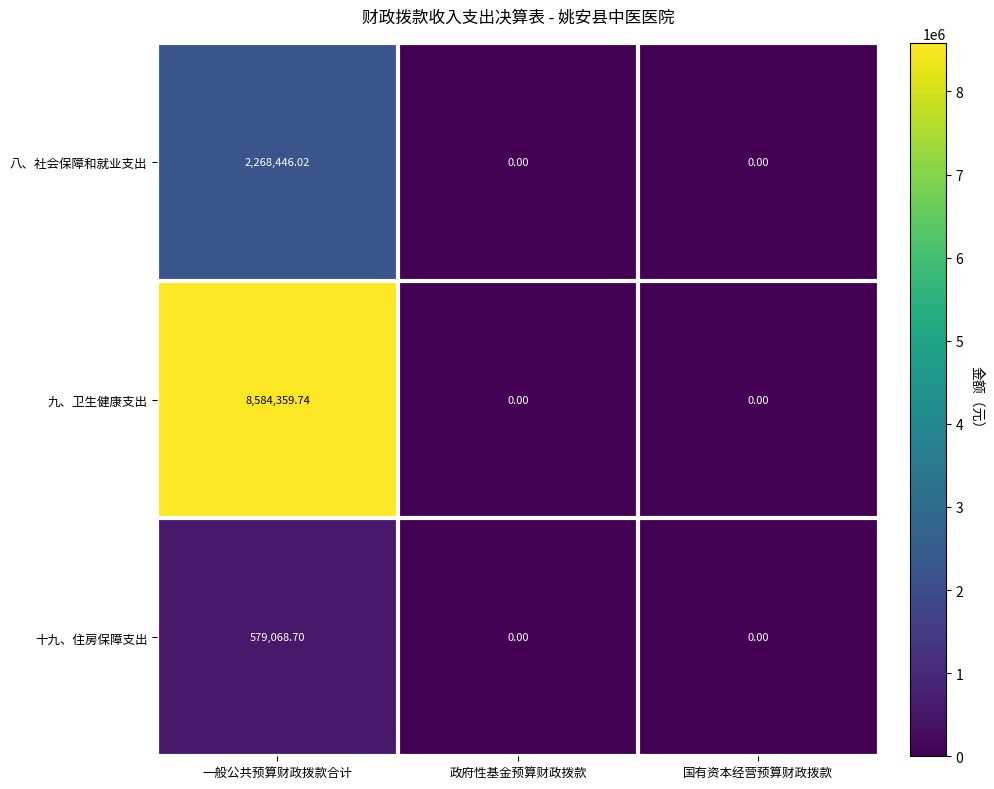

What is the total value across all series at 一般公共预算财政拨款合计?

11431874.5